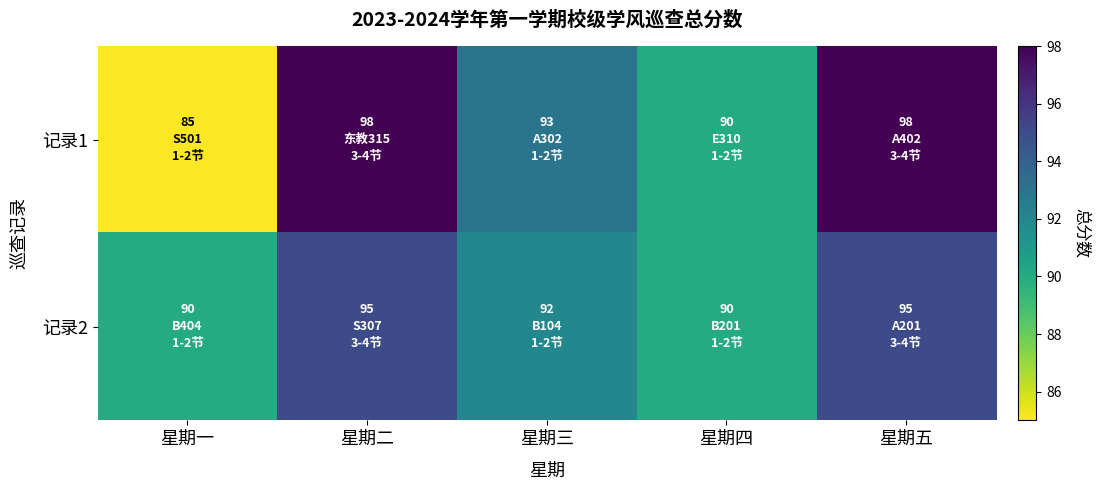

At how many categories does at least one series exceed 85?

5